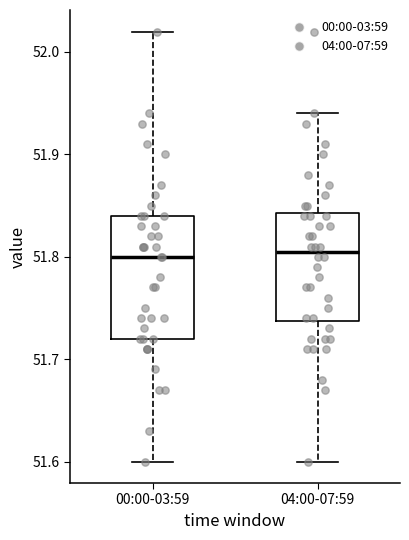

Where does the upper whisker of the box for 04:00-07:59 end on the y-axis? The values are not printed on the chart, so give them approximately, as read against the axis.

51.94